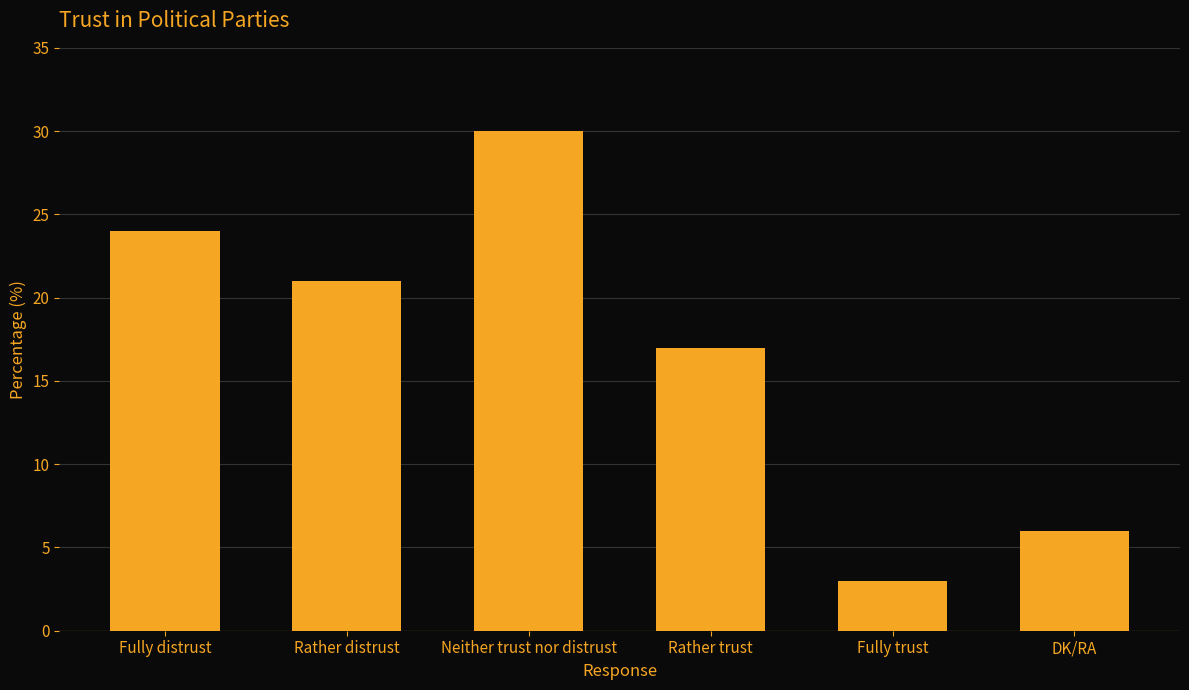

What is the label of the 4th bar from the right?

Neither trust nor distrust